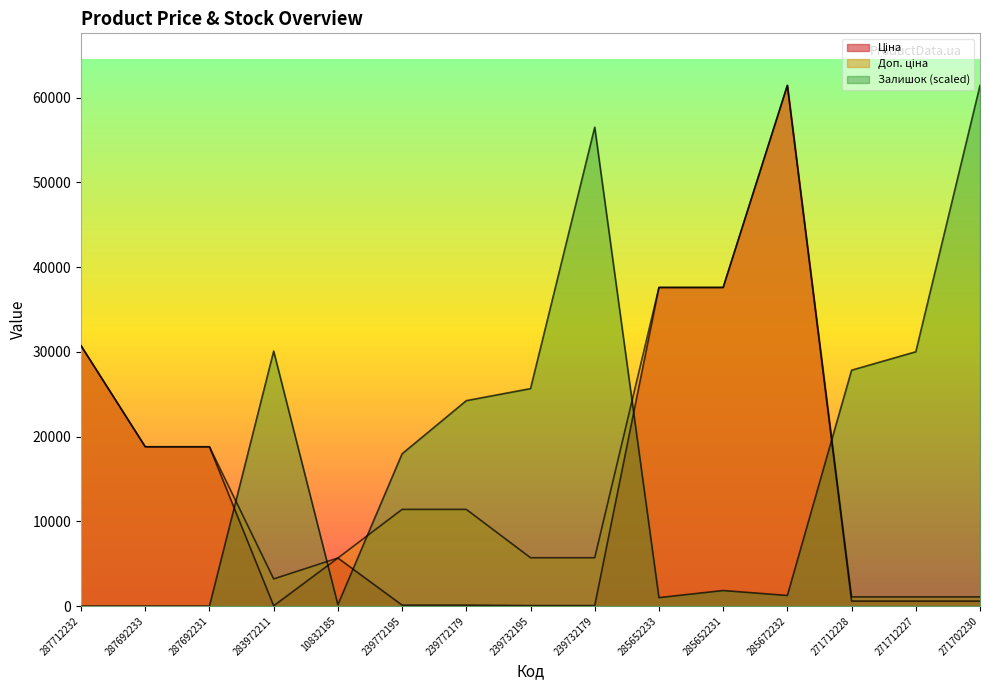

At which category does Залишок reach its first local valley?

10832185